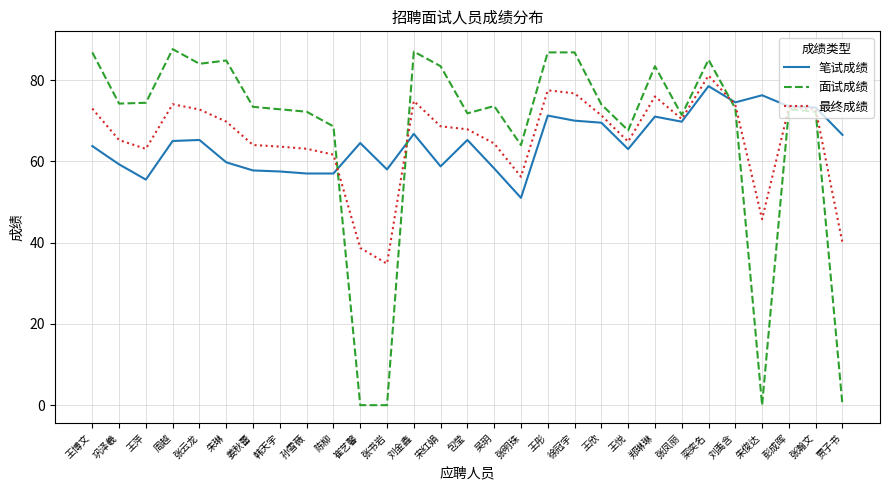

Which series has the largest total across all categories?

面试成绩